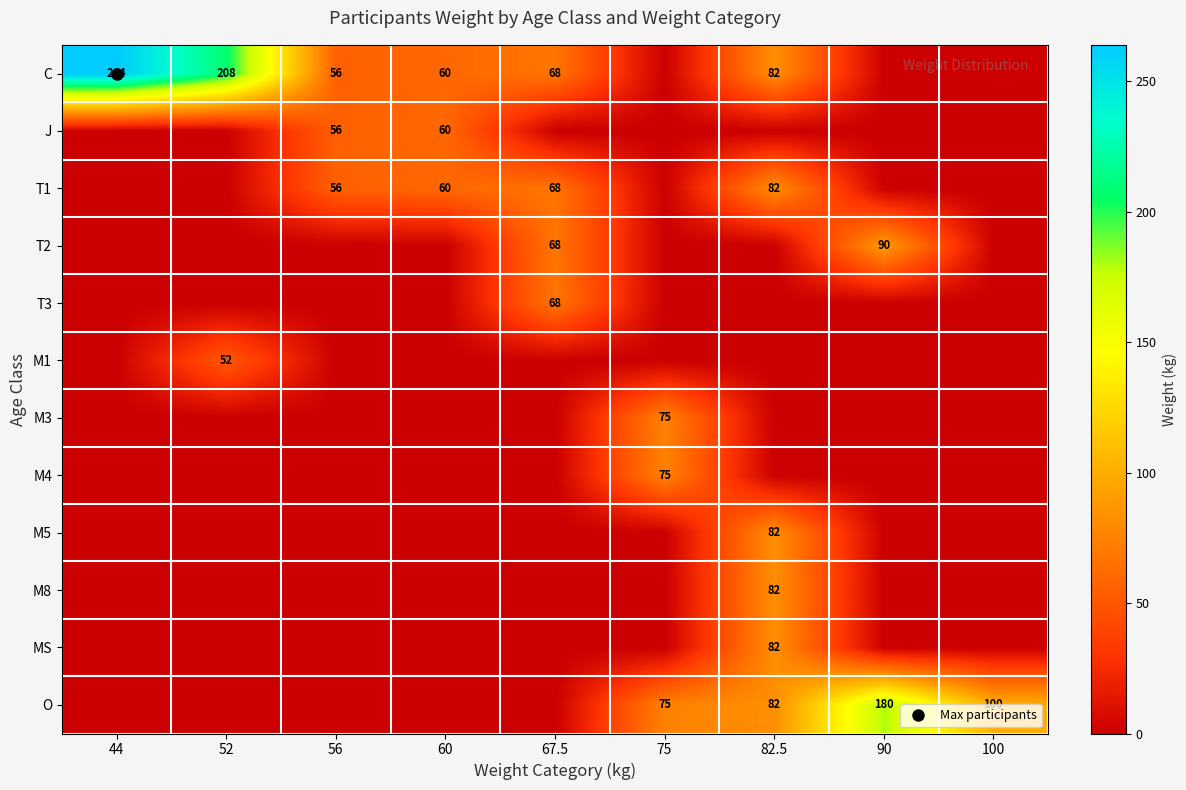

What is the difference between the second highest and second lowest values in the T1 series?

67.5